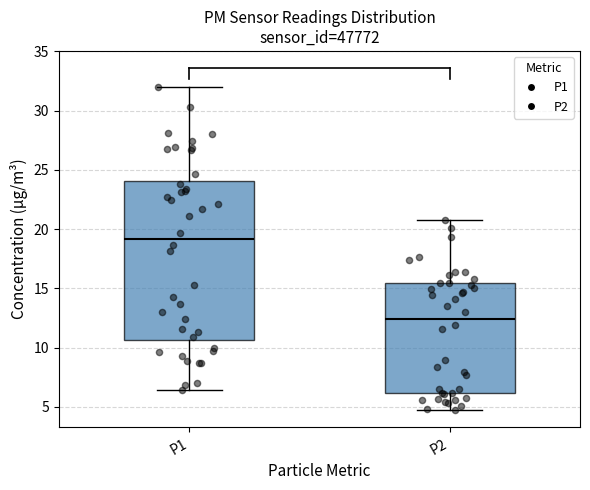

Reading left to right, read every box against the y-axis: the position of its median line, the range the box covers, and the ends of its whiskers. The values are not printed on the chart, so give them approximately, as read against the axis.

P1: median 19.0, box 10.5 to 24.0, whiskers 6.5 to 32.0
P2: median 12.5, box 6.0 to 15.5, whiskers 4.5 to 21.0